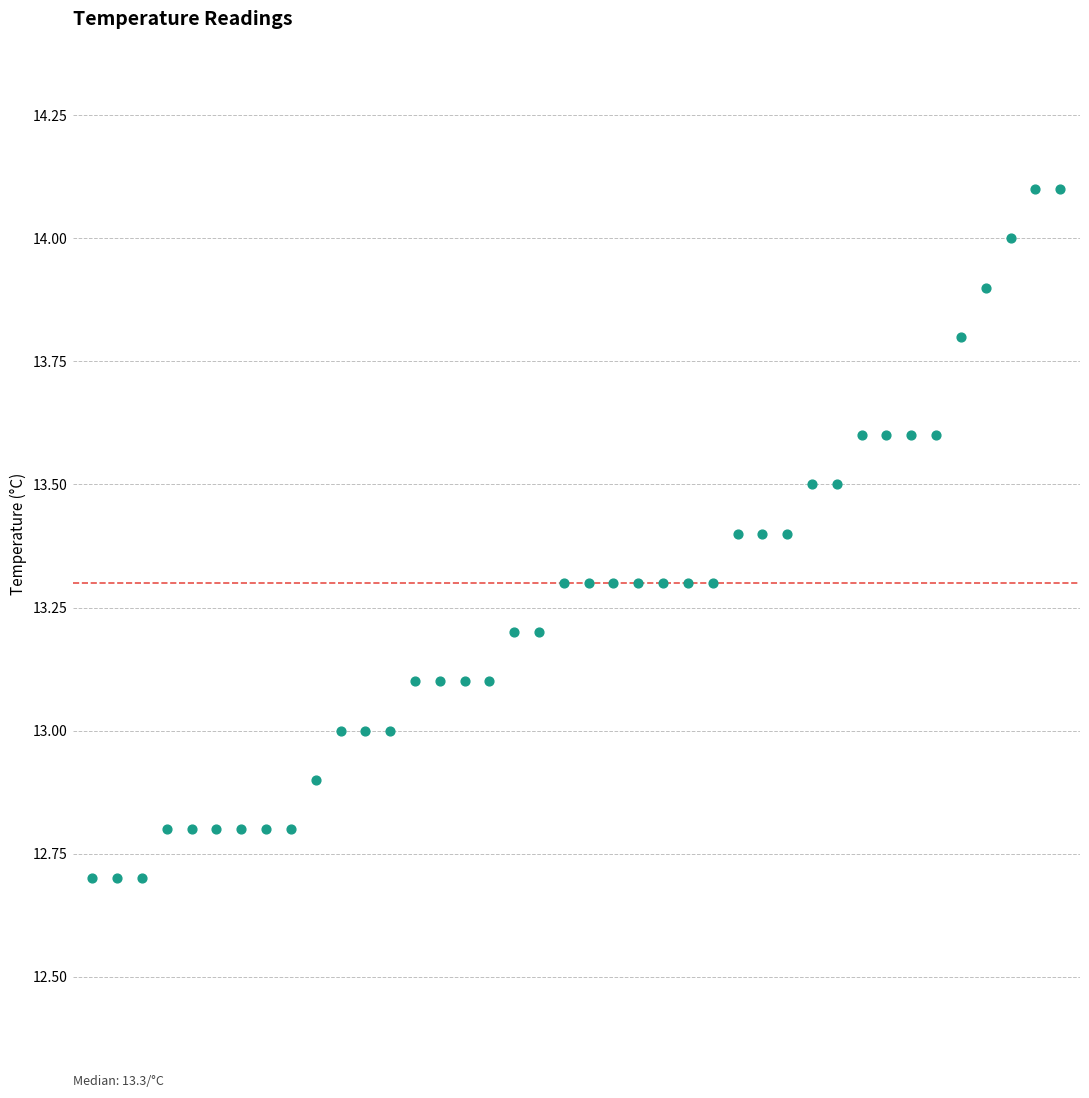

What is the range of Y values (max minus min)?

1.4